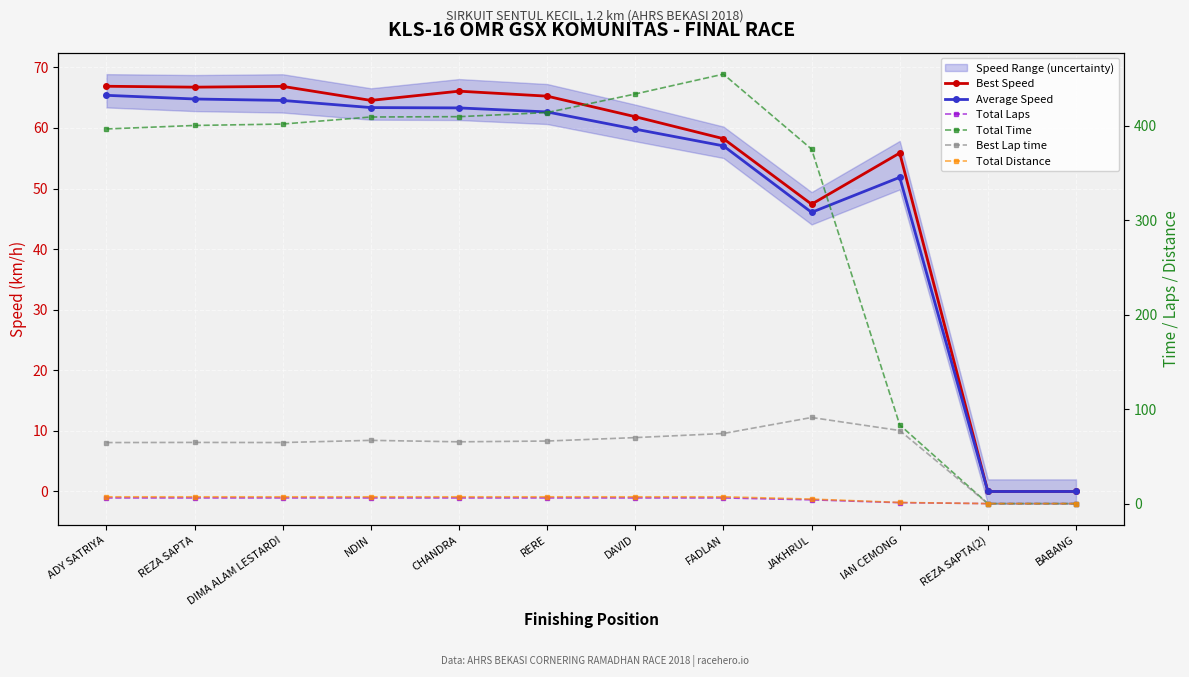

True or false: Total Laps and Total Distance intersect in this chart.

False